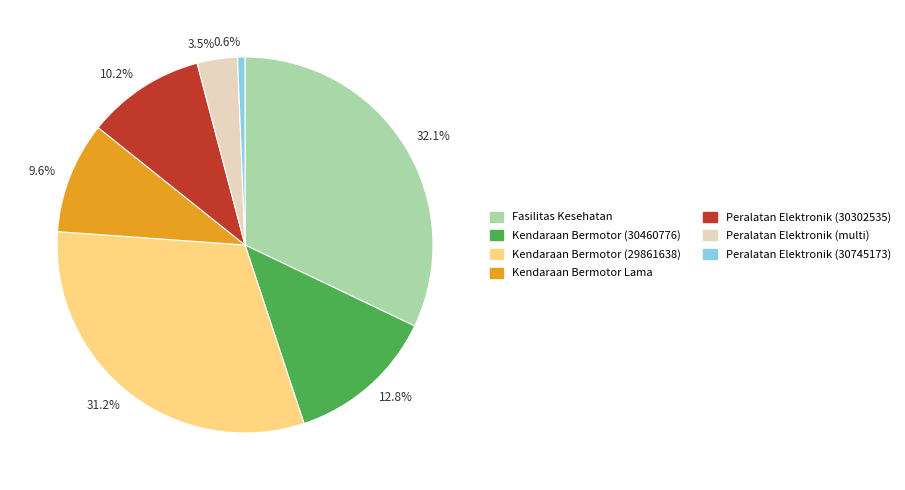

To the nearest percent, what is the average slice percentage?

14%